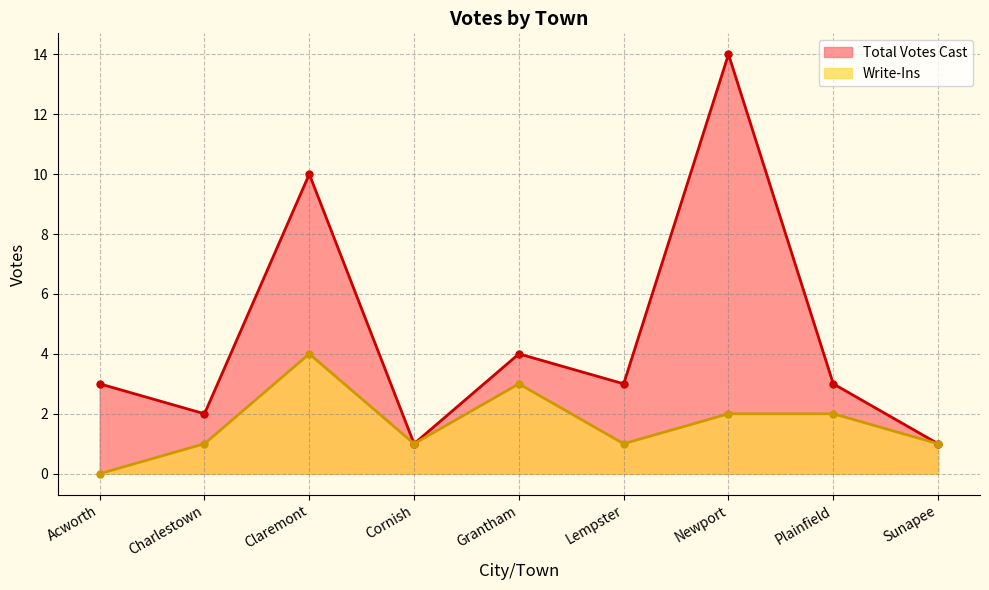

What is the spread (max minus min) of values at Lempster?

2